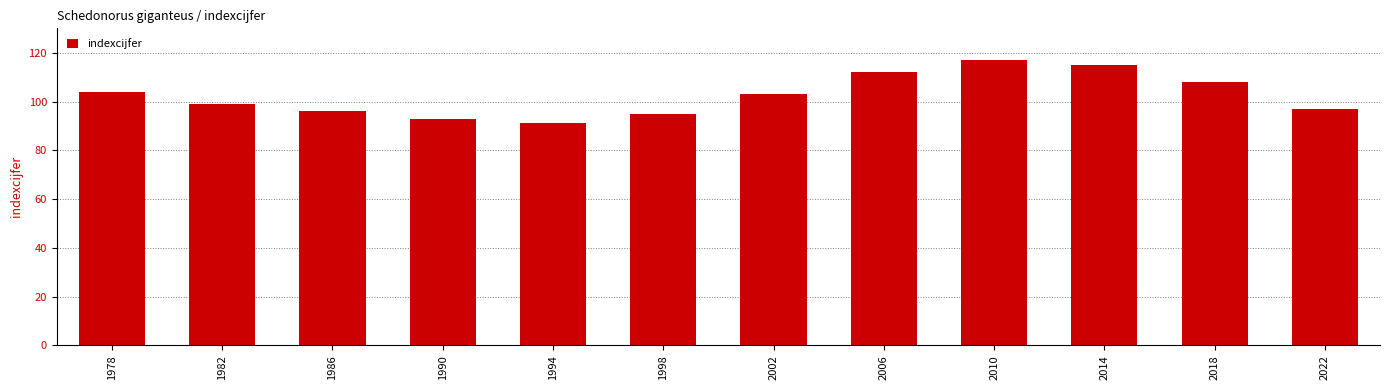

Where does the data first go above 103?

1978